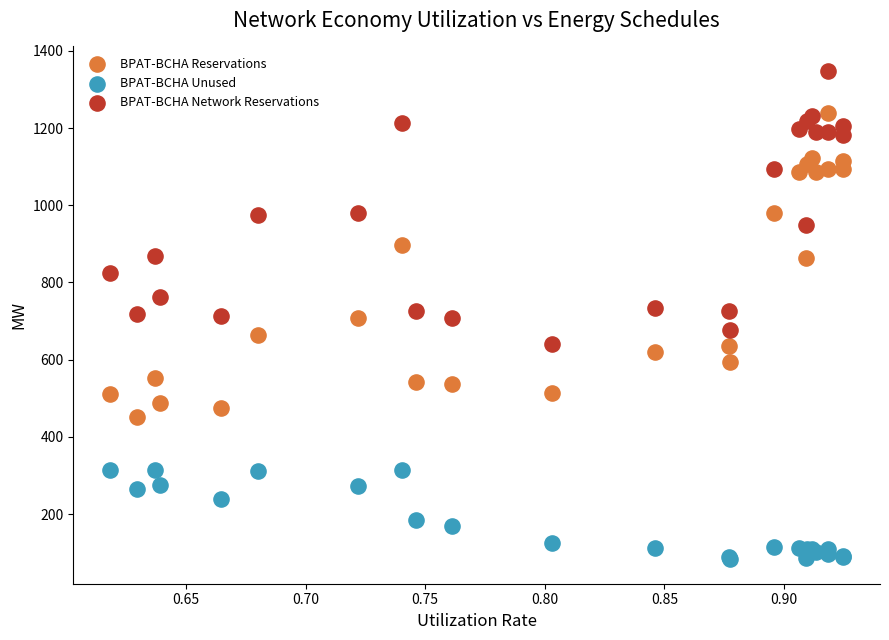

Which series has the largest Y range (max minus min)?

BPAT-BCHA Reservations